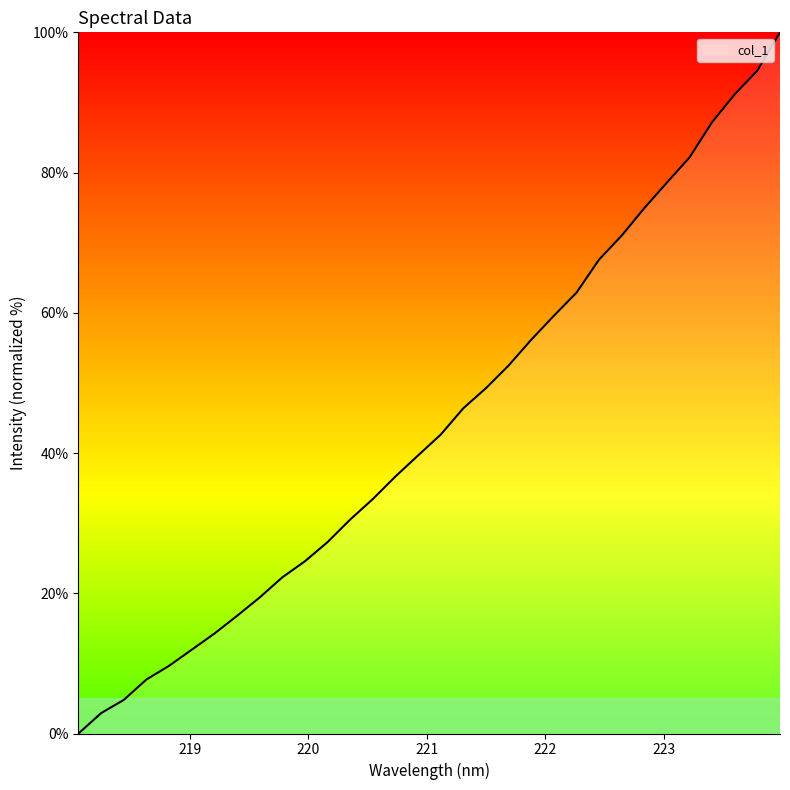

What is the maximum value shown in the chart?

100.0